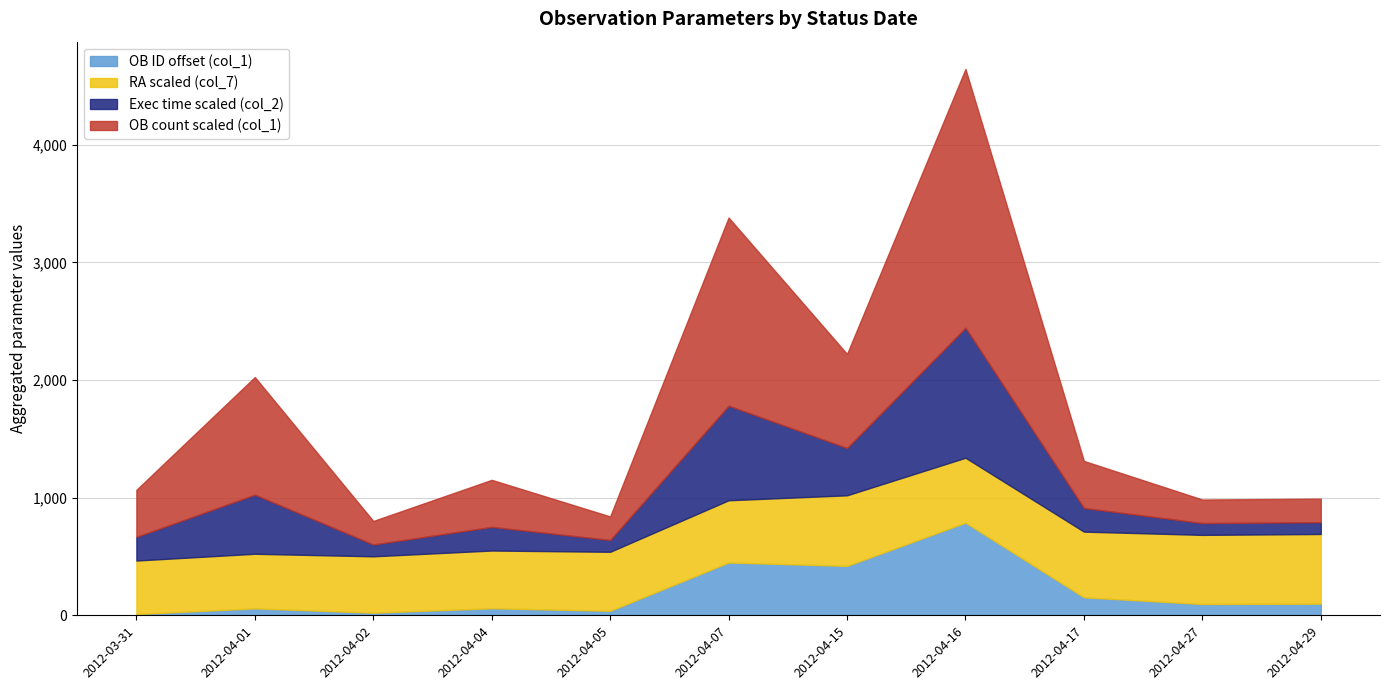

What are all the series names shown in the legend?

OB ID offset (col_1), RA scaled (col_7), Exec time scaled (col_2), OB count scaled (col_1)